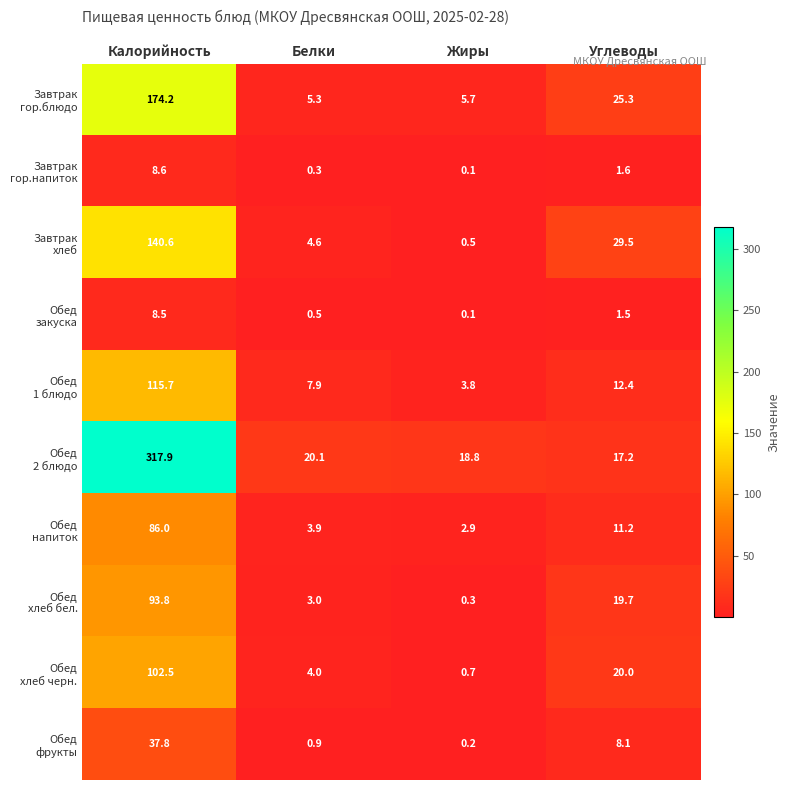

What is the smallest value displayed?

0.1